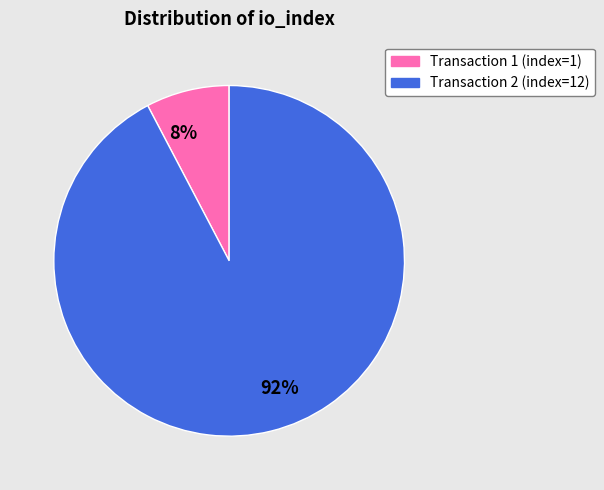

Which slice is the largest?

92%